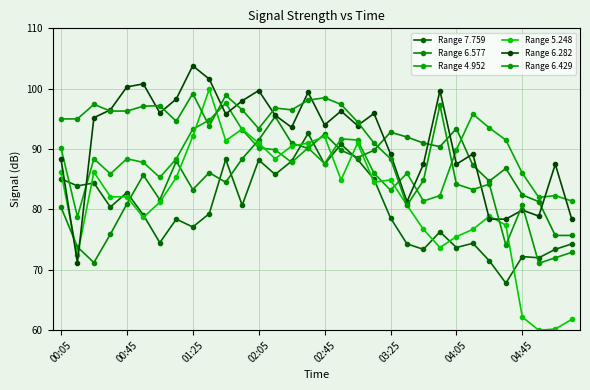

Which series ends up on top after the final intersection of Range 6.282 and Range 6.577?

Range 6.282